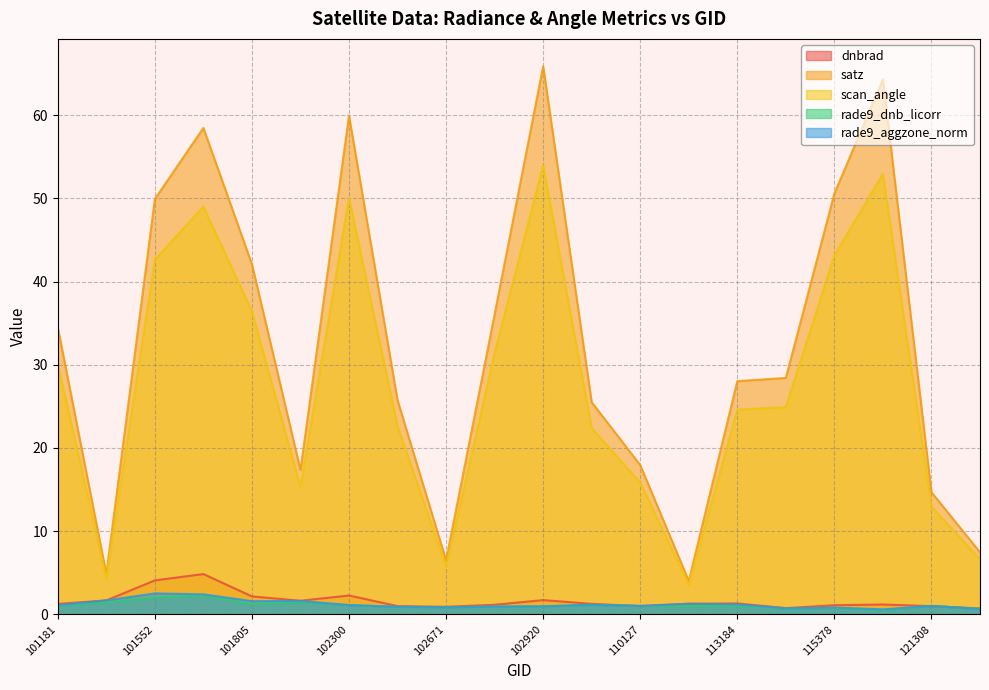

At which category is the sum across all series the highest?

102920